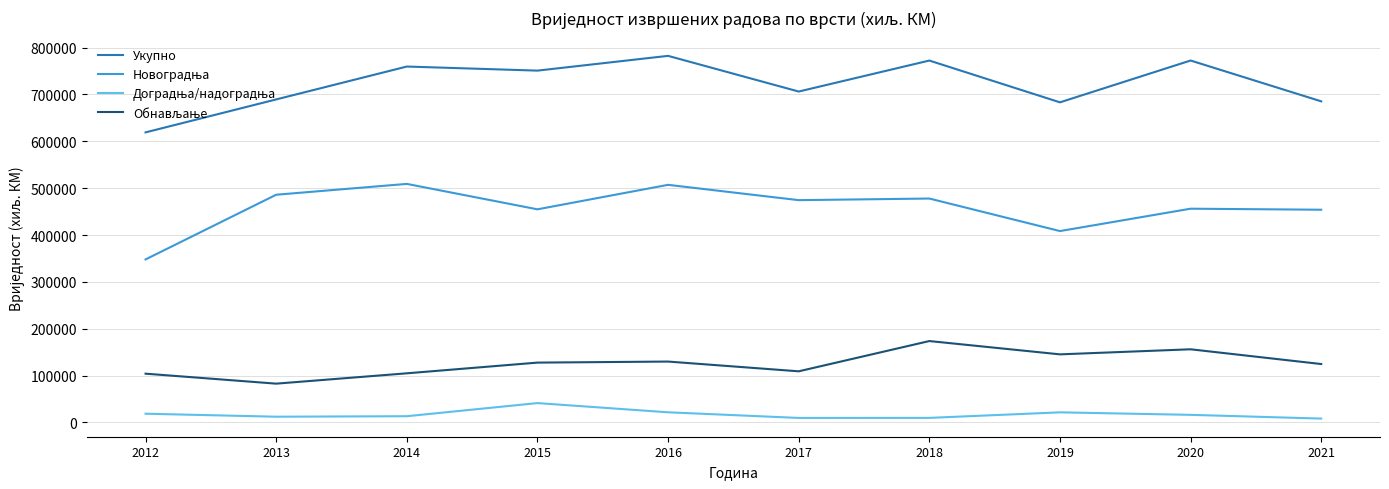

Which series has the largest total across all categories?

Укупно